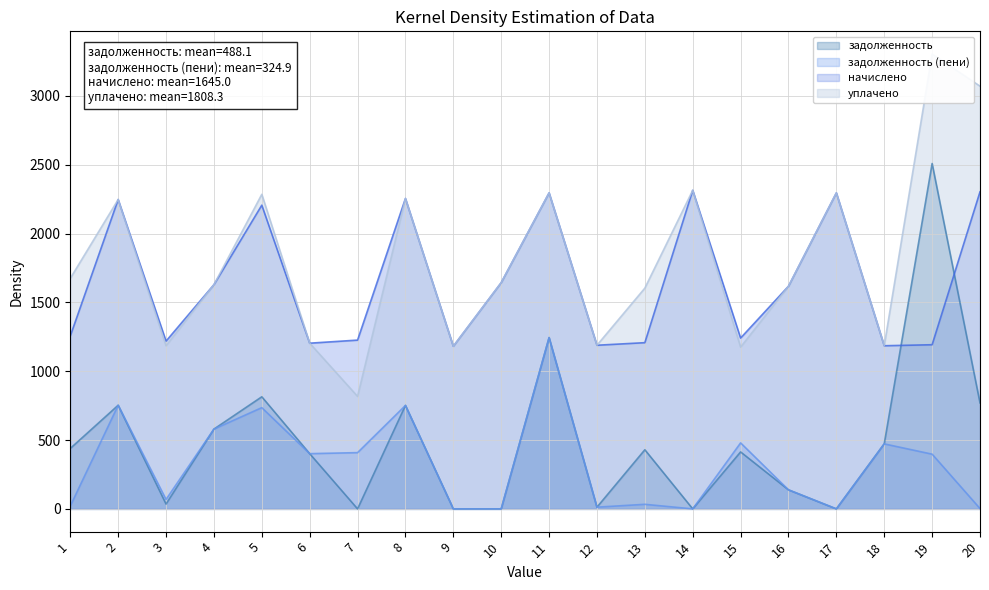

What is the difference between the maximum and second lowest values in the задолженность (пени) series?

1244.1